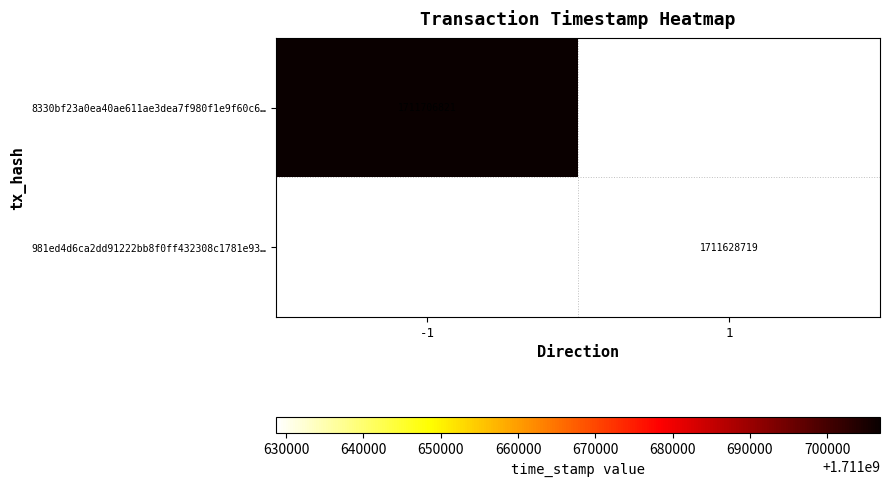

Is the value of 8330bf23a0ea40ae611ae3dea7f980f1e9f60c6… at -1 greater than the value of 981ed4d6ca2dd91222bb8f0ff432308c1781e93… at 1?

Yes